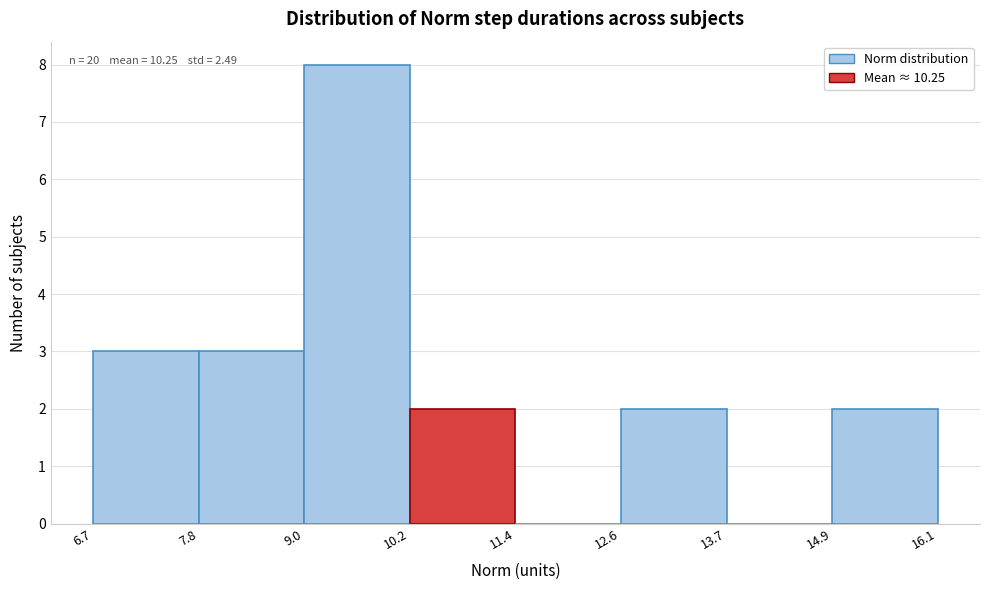

Over which range of the x-axis is the bar tallest?

9.0 to 10.2